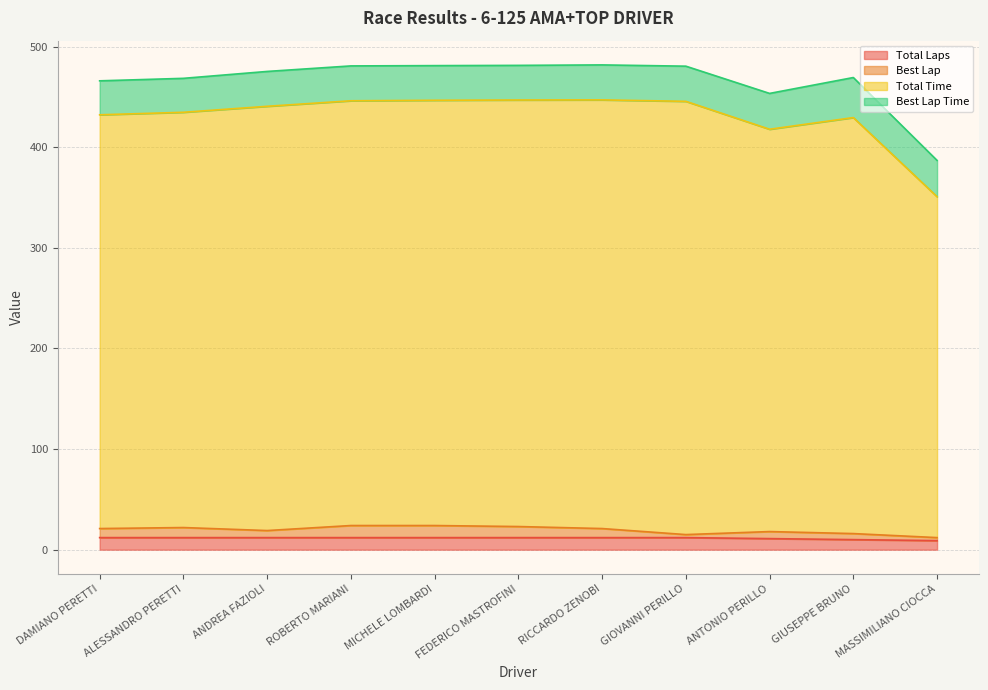

How many values in the Total Laps series are below 12?

3